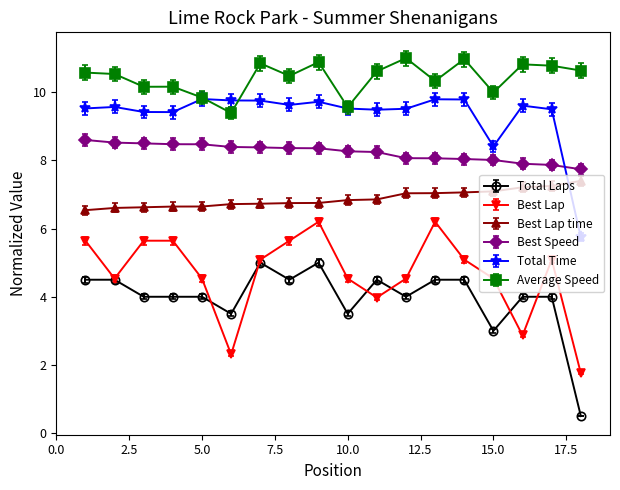

How many interior local valleys does the Best Lap series have?

4